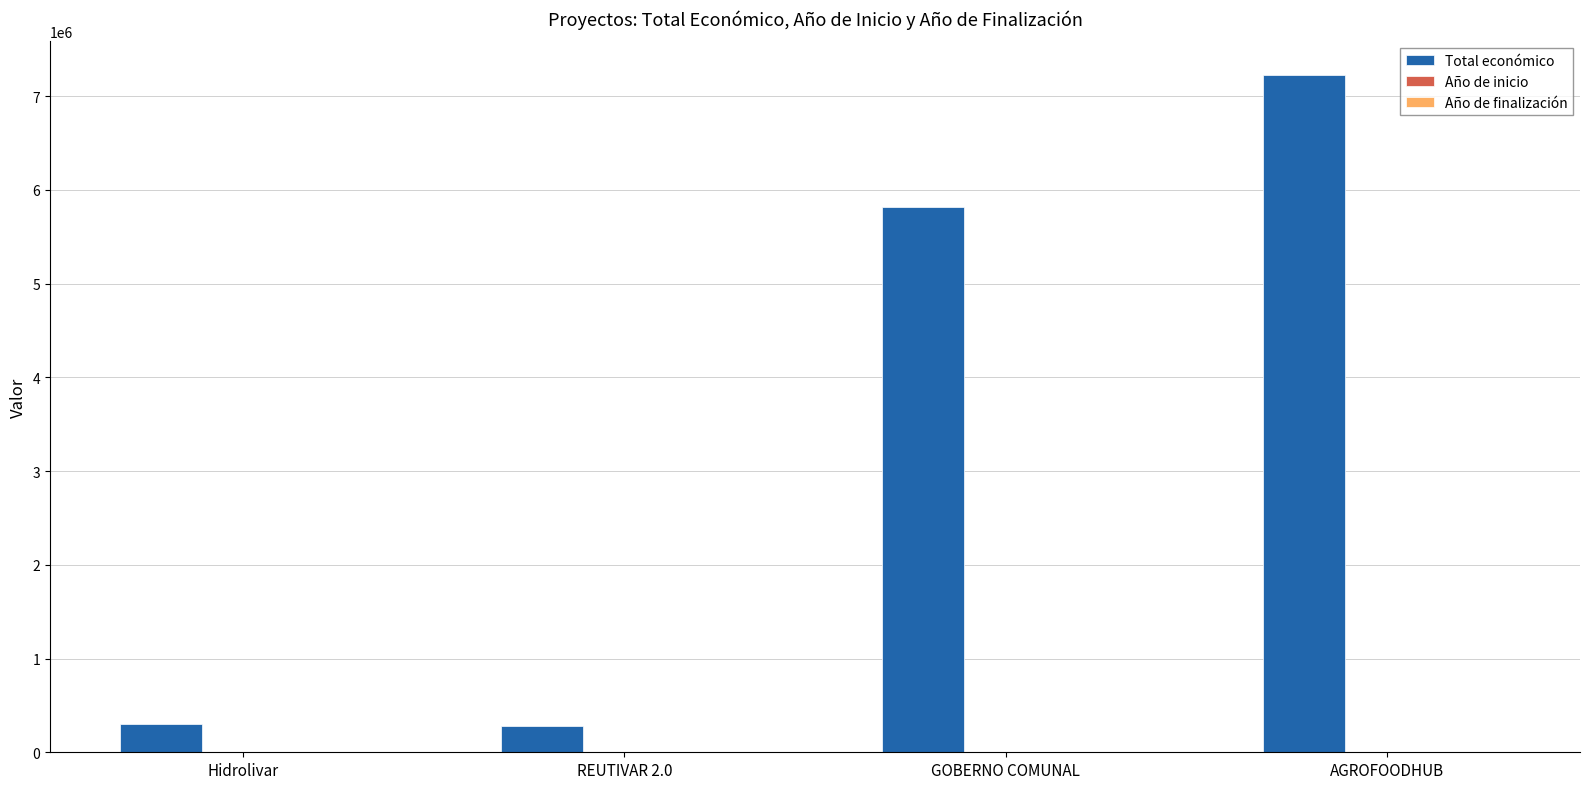

Which series has the largest range (max minus min)?

Total económico